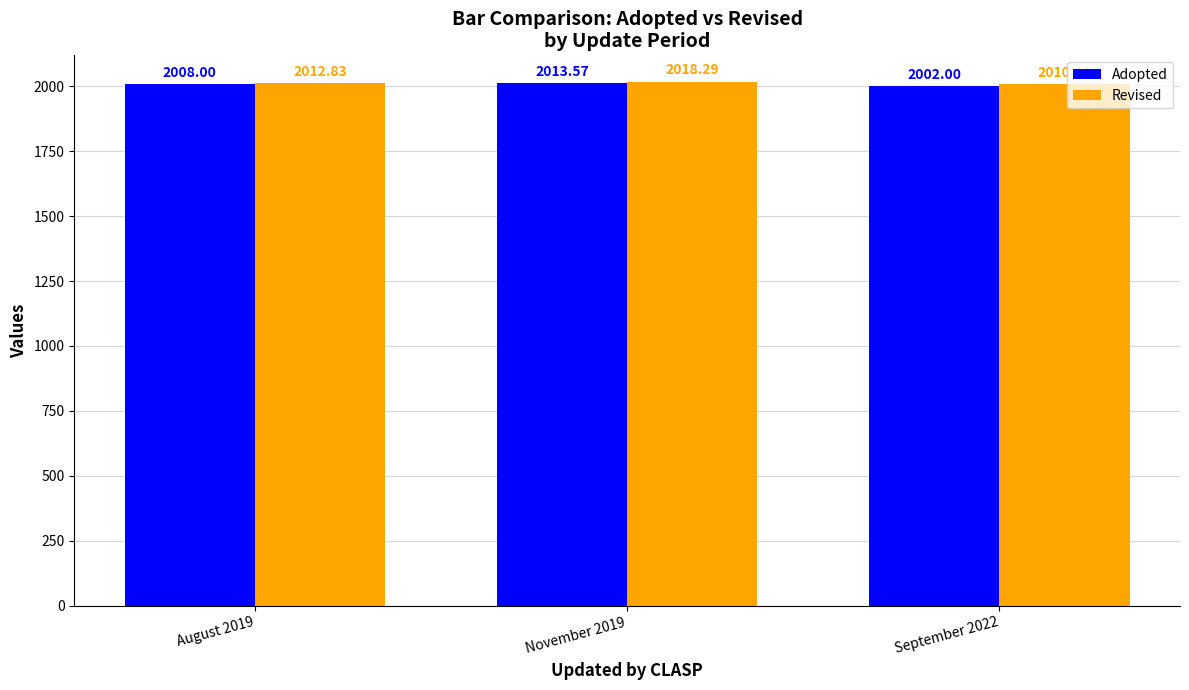

What is the sum of the Adopted values at August 2019 and September 2022?

4010.0